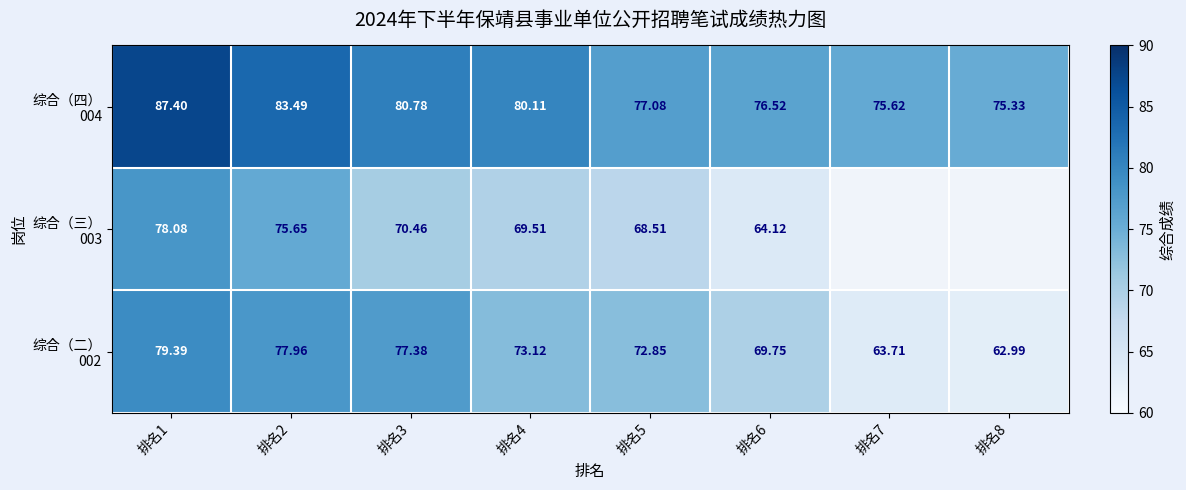

What is the sum of all 综合（二） 002 values?

577.1